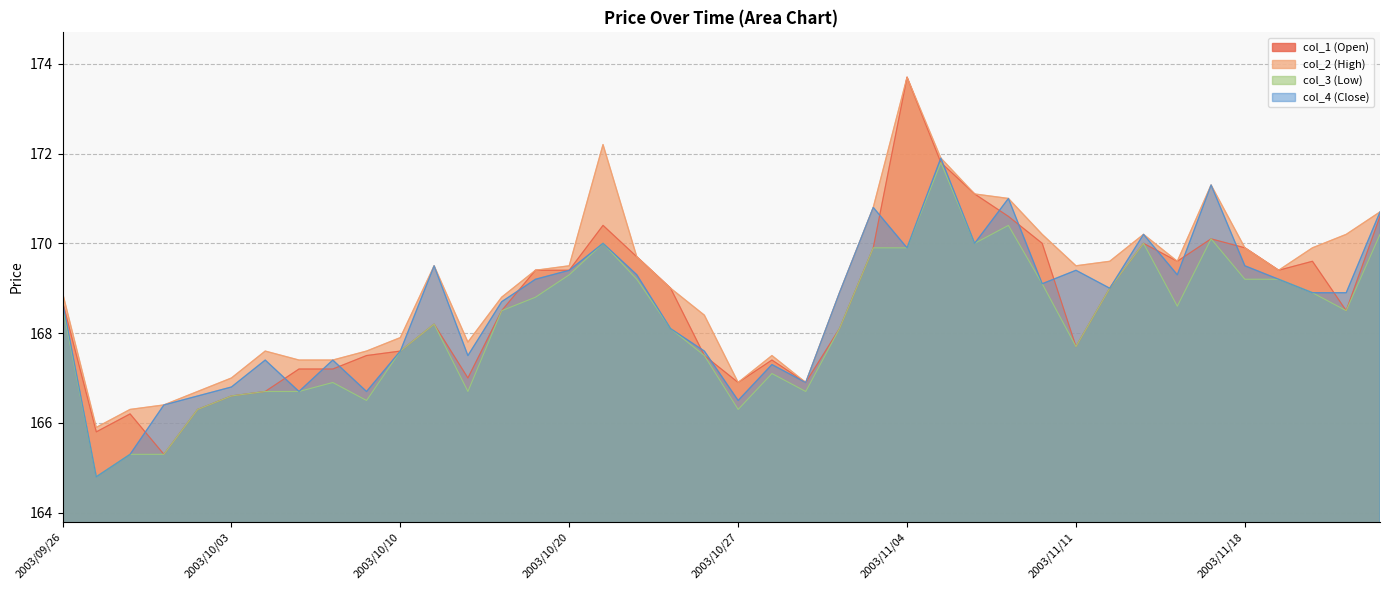

At which category does col_4 (Close) reach its first local peak?

2003/10/06